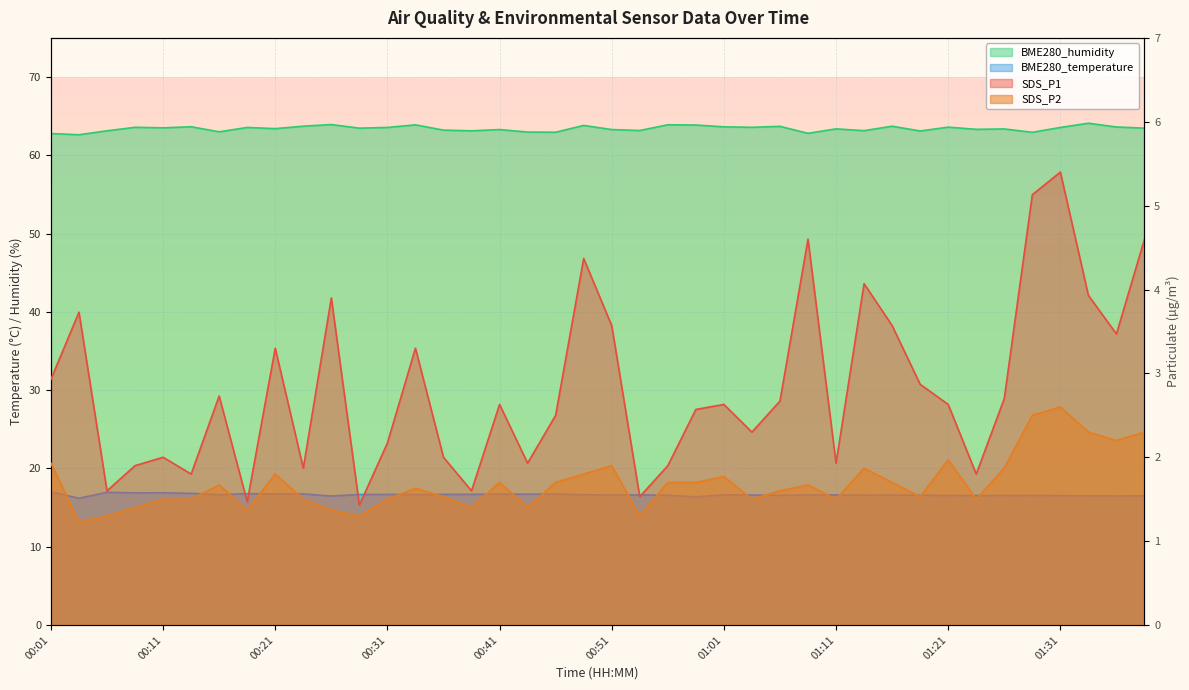

True or false: BME280_humidity has a value of 63.9 at 00:56.

True